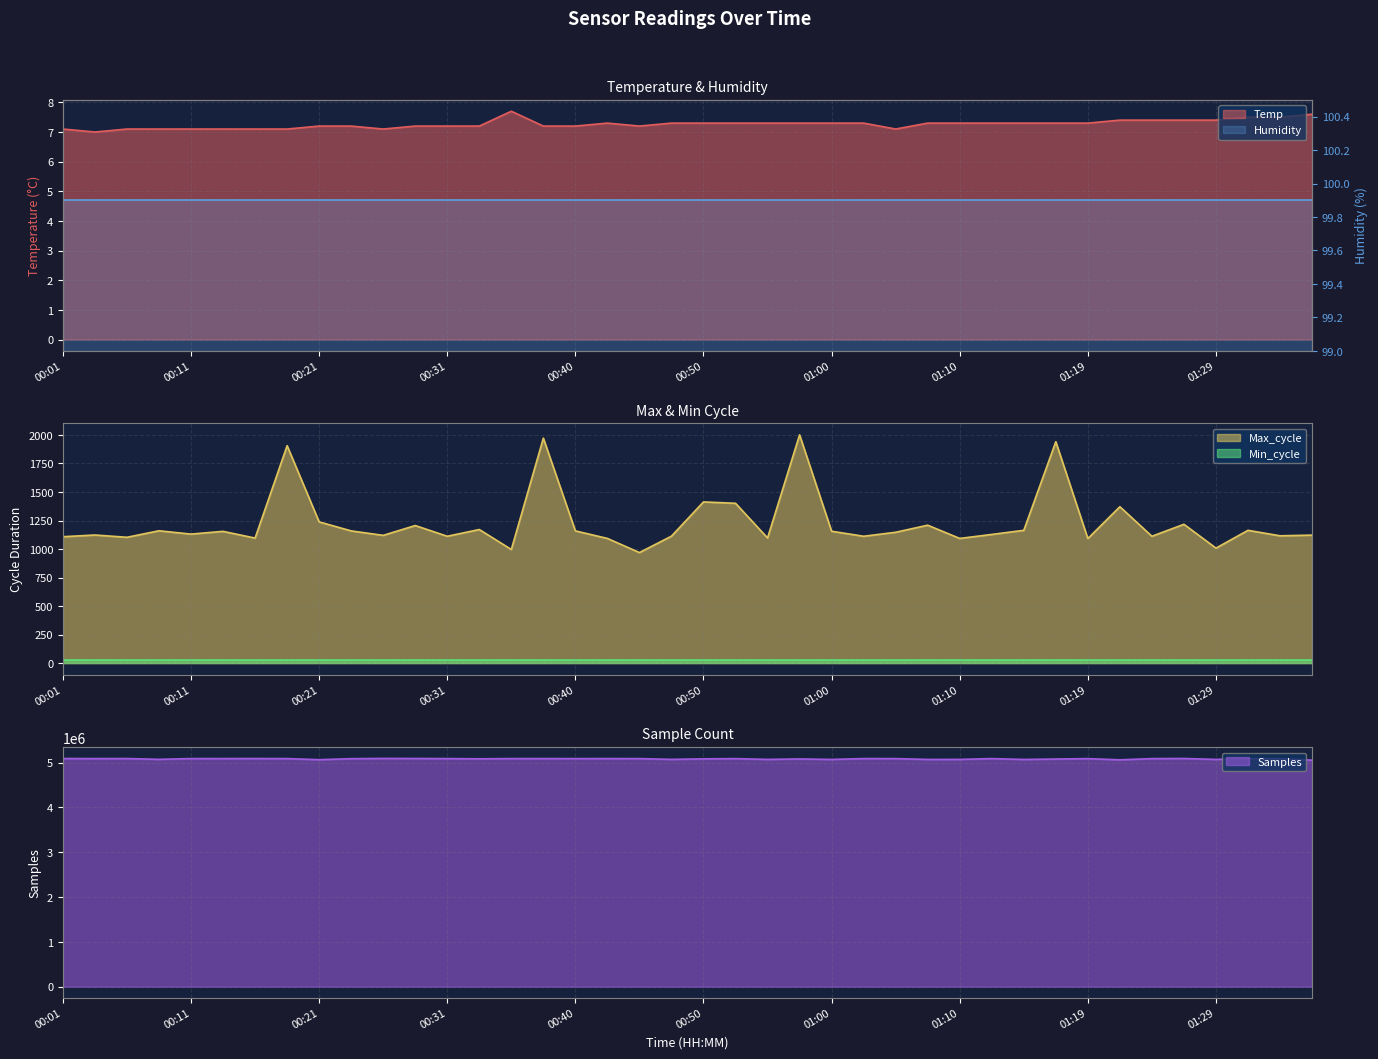

The value of Max_cycle at 01:34 is 1116.0. True or false?

True